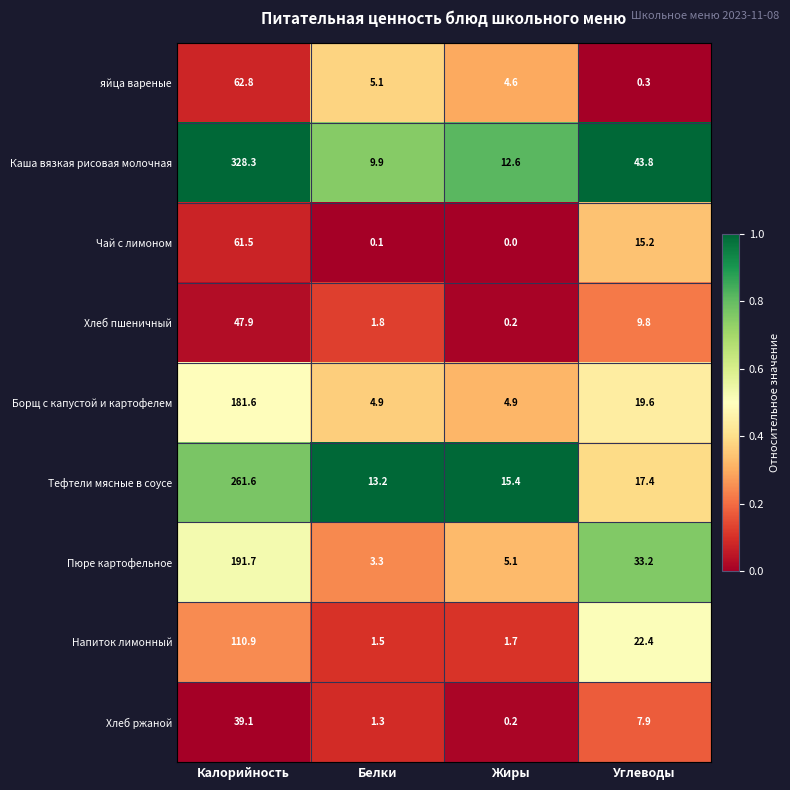

Is it true that Чай с лимоном equals 10.6 at Углеводы?

False